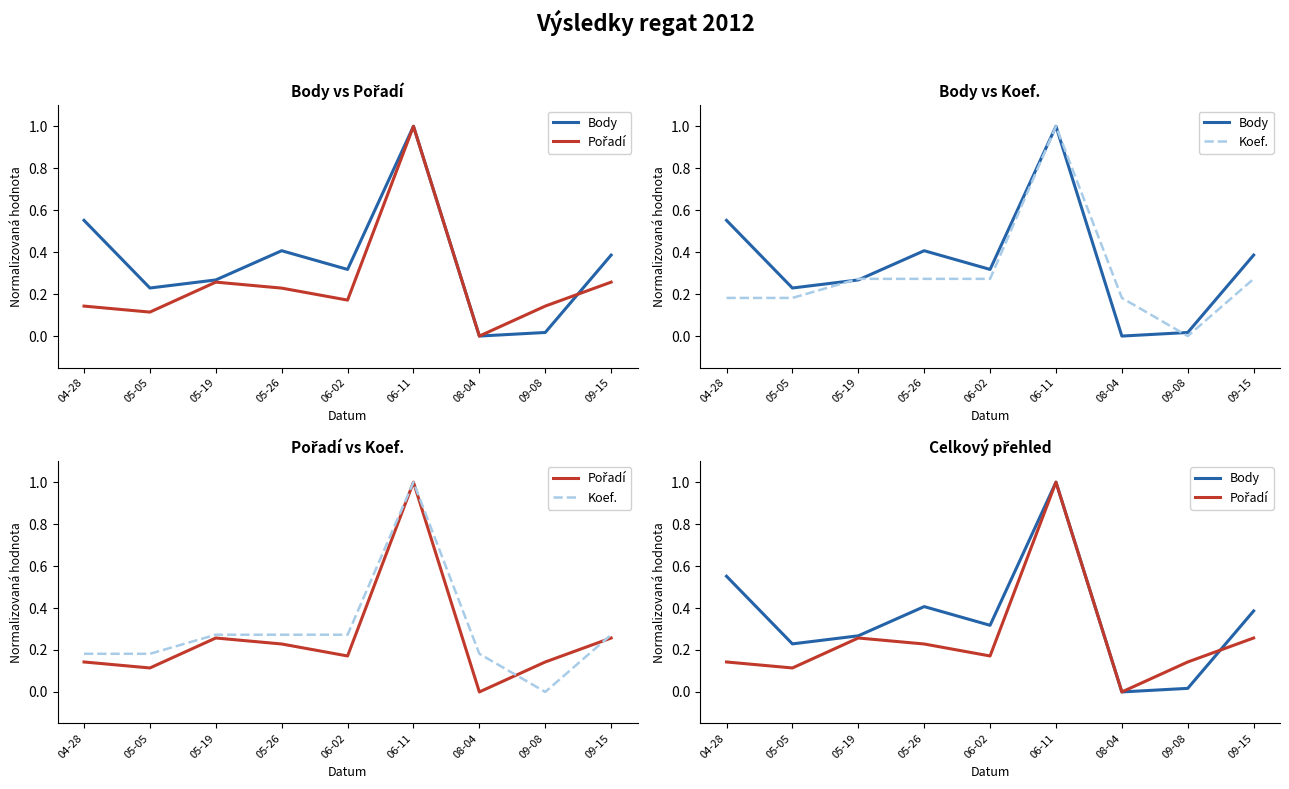

True or false: Pořadí and Body intersect in this chart.

True